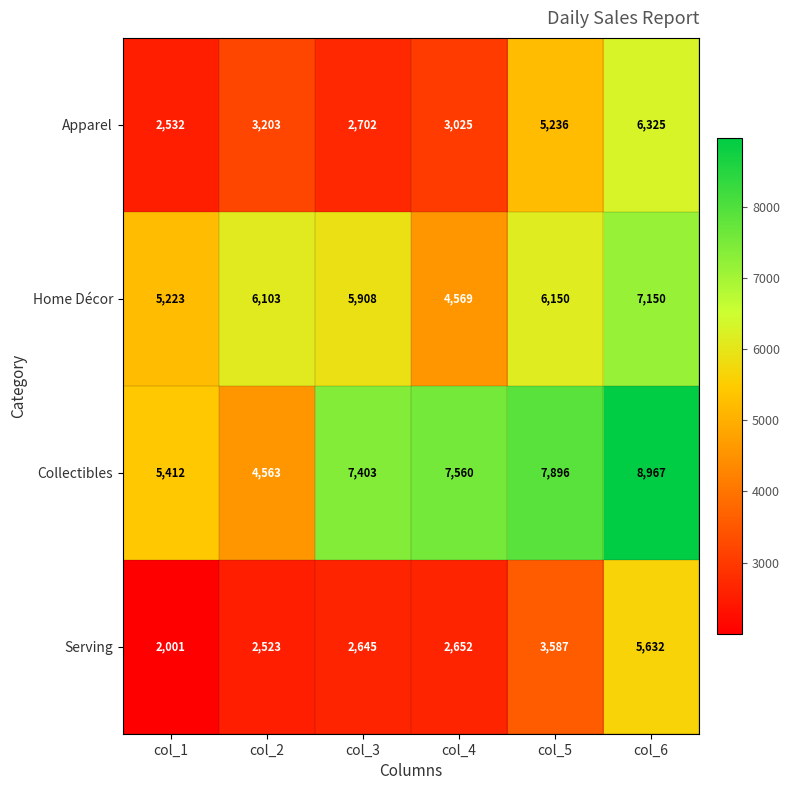

What is the sum of all Collectibles values?

41801